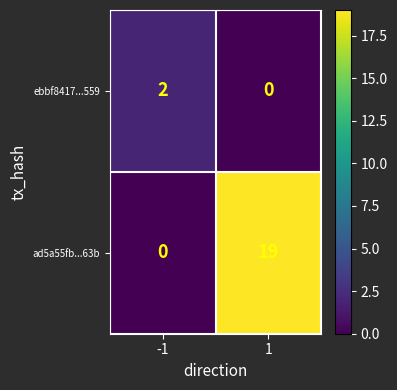

What is the maximum value shown in the chart?

19